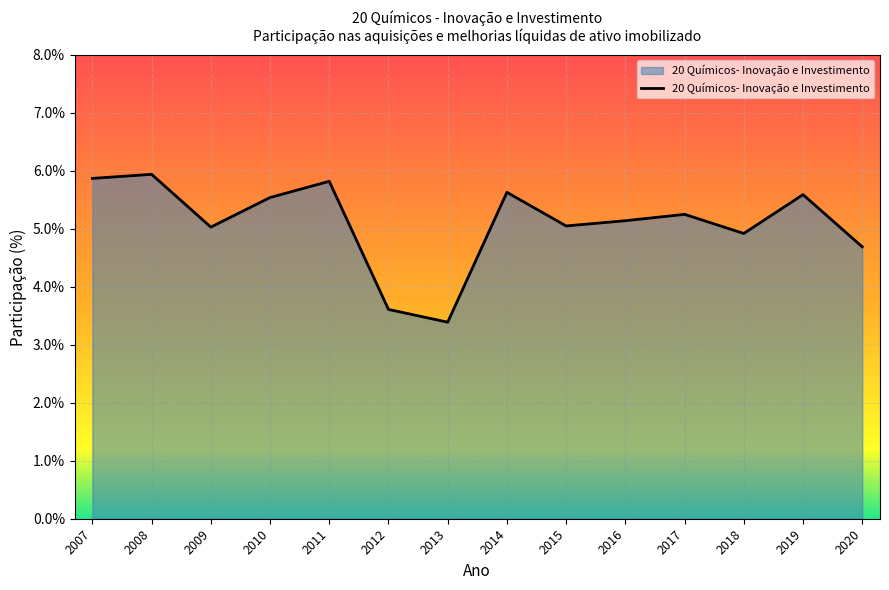

What is the approximate value at 2012?

3.6